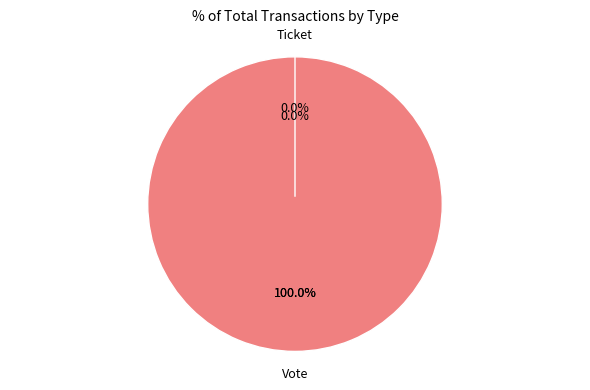

The Vote slice represents 100% of the pie. True or false?

True